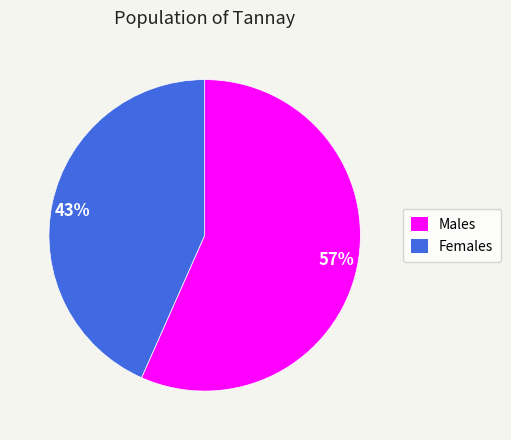

Which category has the smallest portion of the pie?

43%